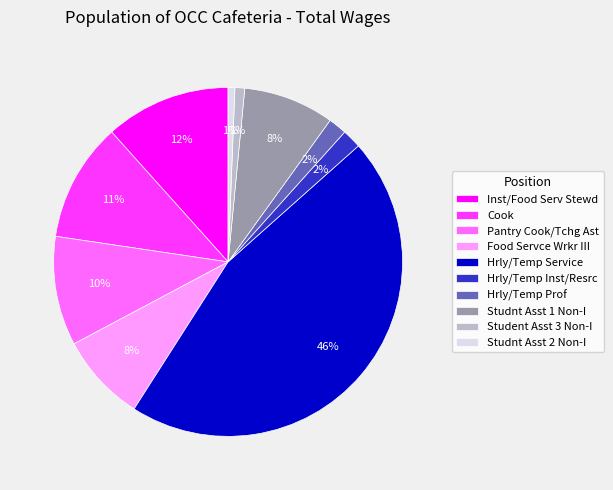

What percentage is the Cook slice, to the nearest percent?

11%